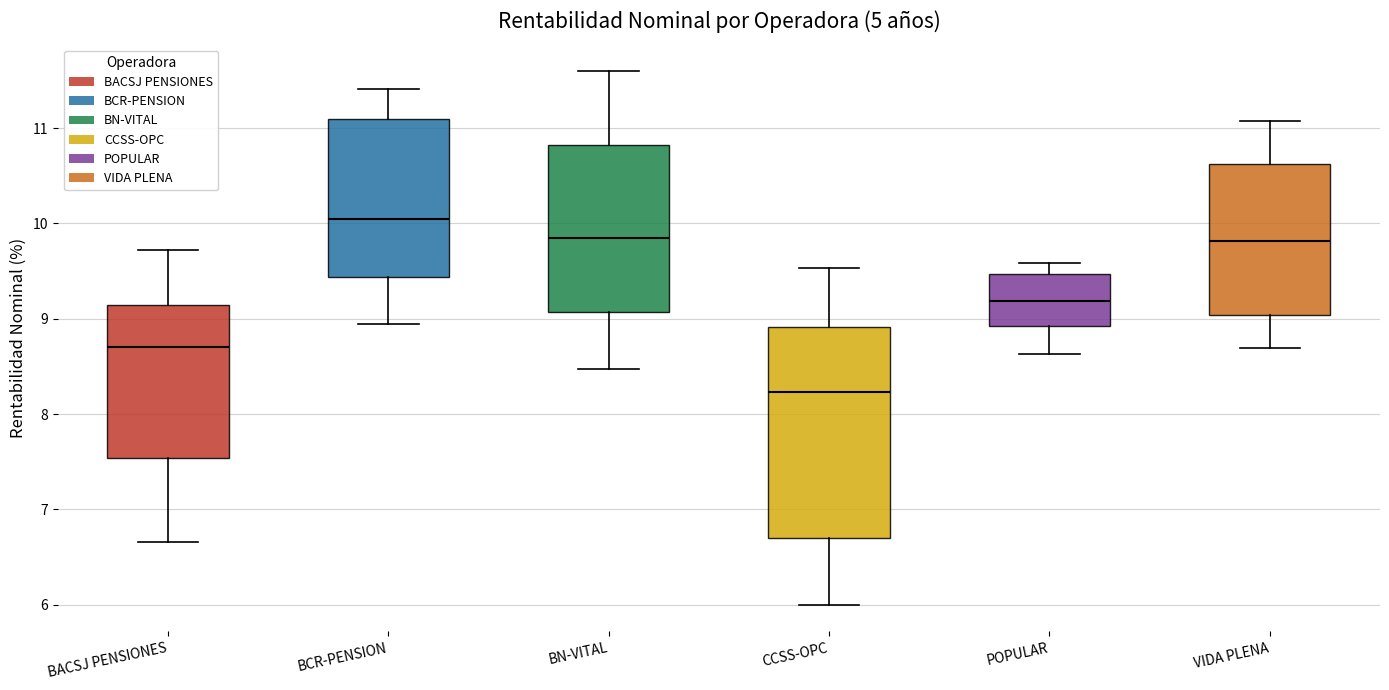

Where is the lower edge of the box for VIDA PLENA on the y-axis? The values are not printed on the chart, so give them approximately, as read against the axis.

9.0